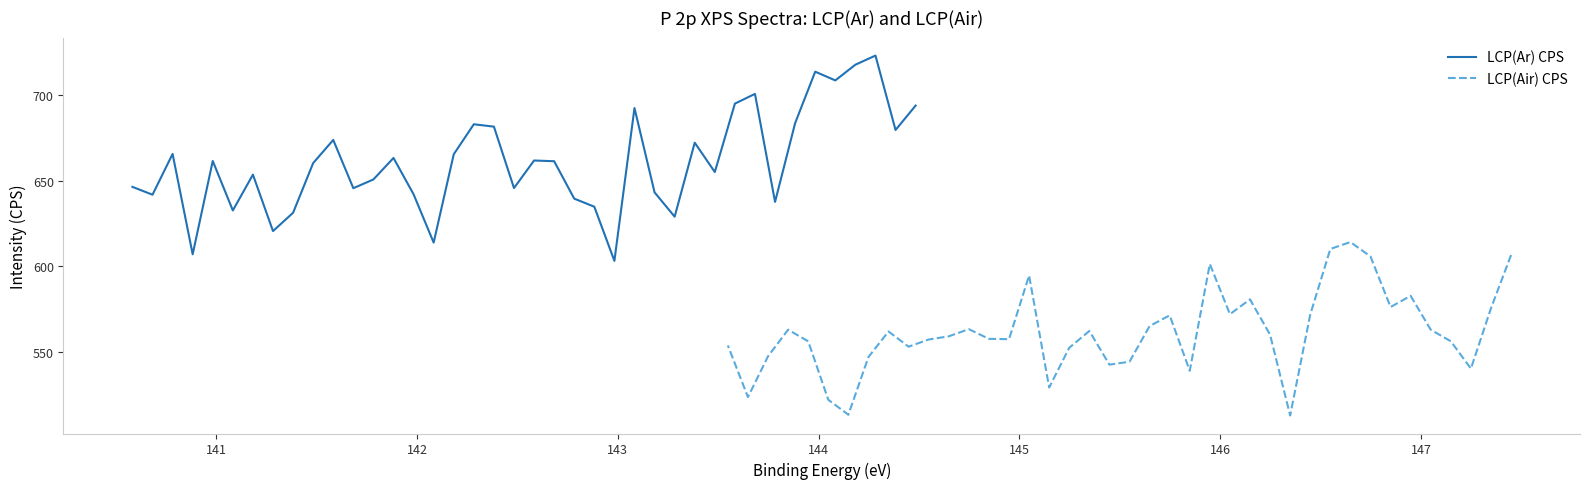

Rank the series by their maximum value, from highest to lowest.

LCP(Ar) CPS, LCP(Air) CPS